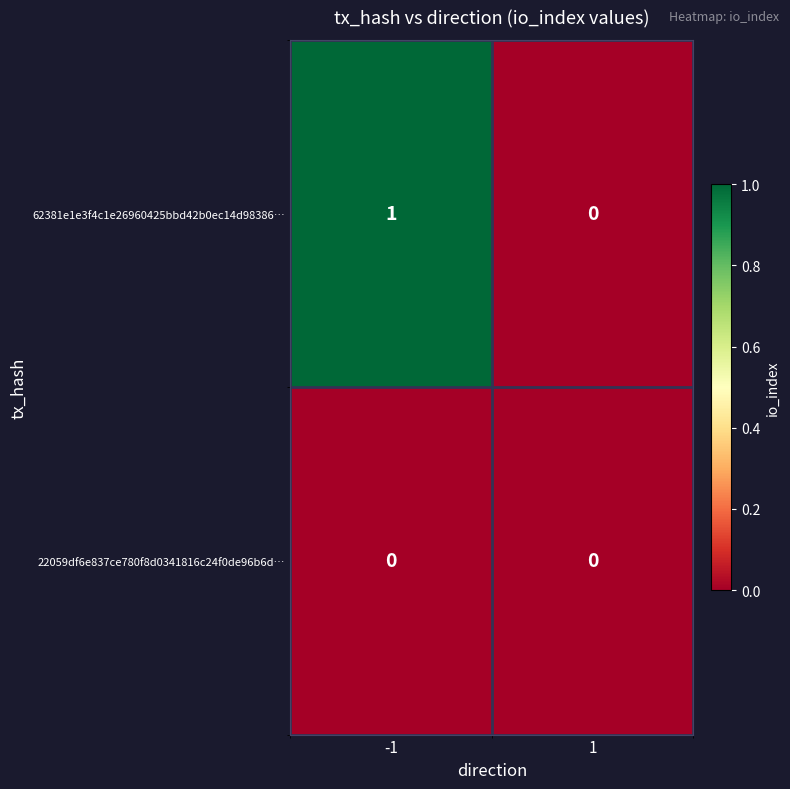

Count the number of categories in the chart.

2